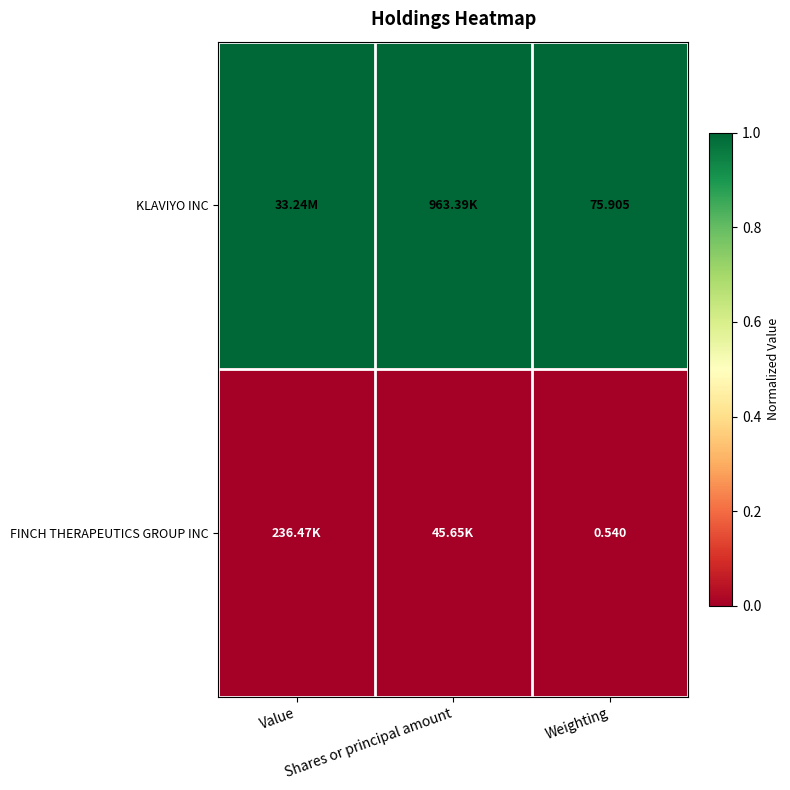

Rank the series by their maximum value, from lowest to highest.

FINCH THERAPEUTICS GROUP INC, KLAVIYO INC